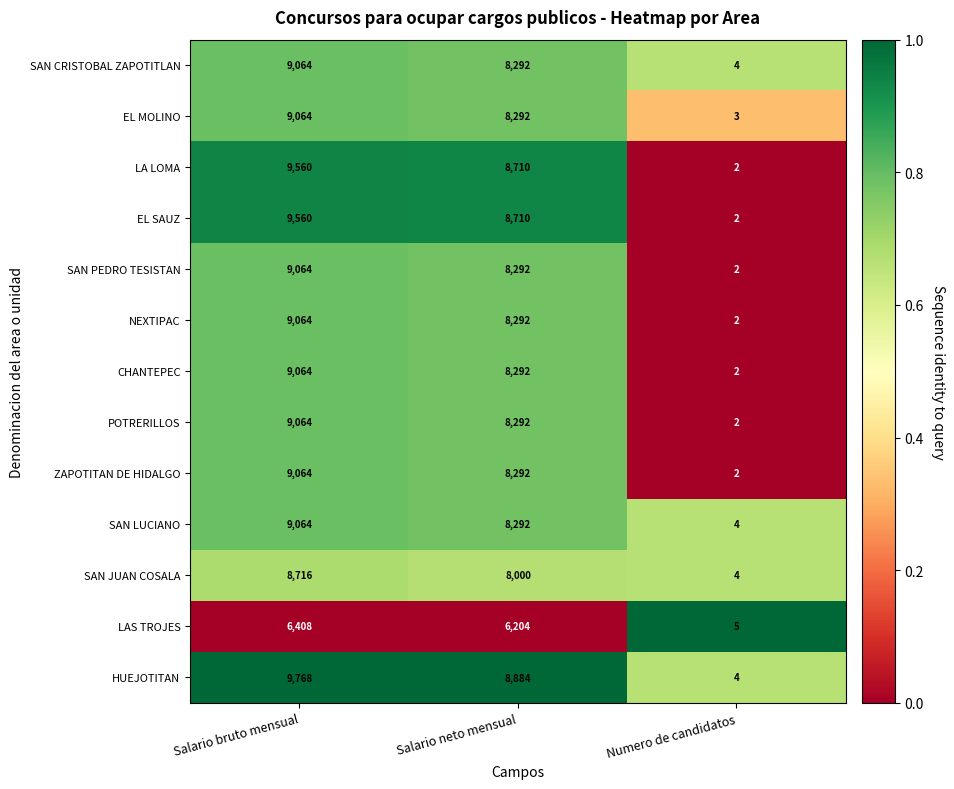

The EL SAUZ series shows 8710 at Salario neto mensual. True or false?

True